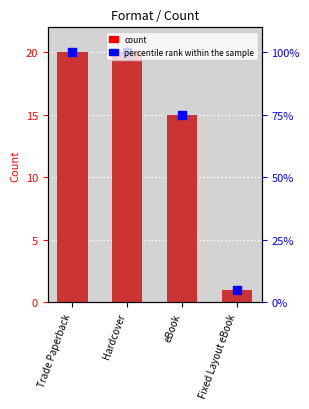

Which series has the largest total across all categories?

count